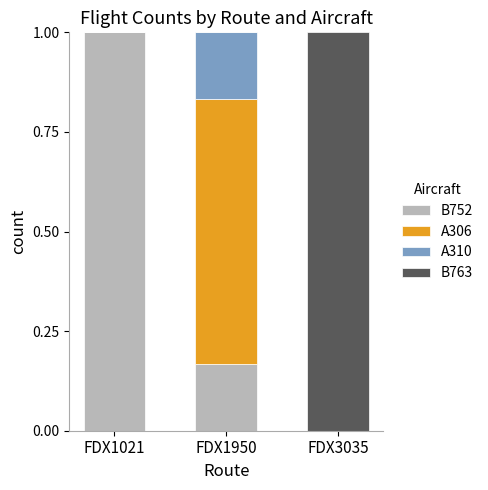

What is the total value across all series at FDX1950?

1.0